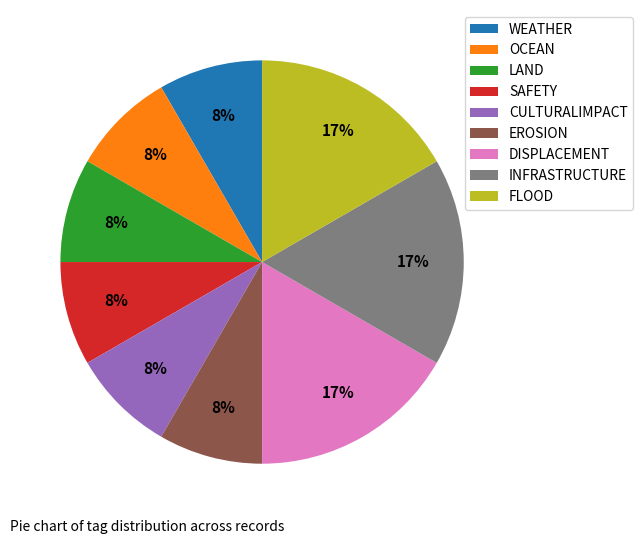

True or false: WEATHER accounts for 8% of the total.

True